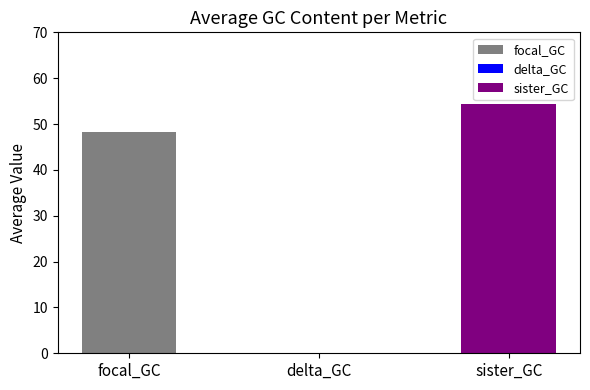

Count the number of data series in this chart.

3